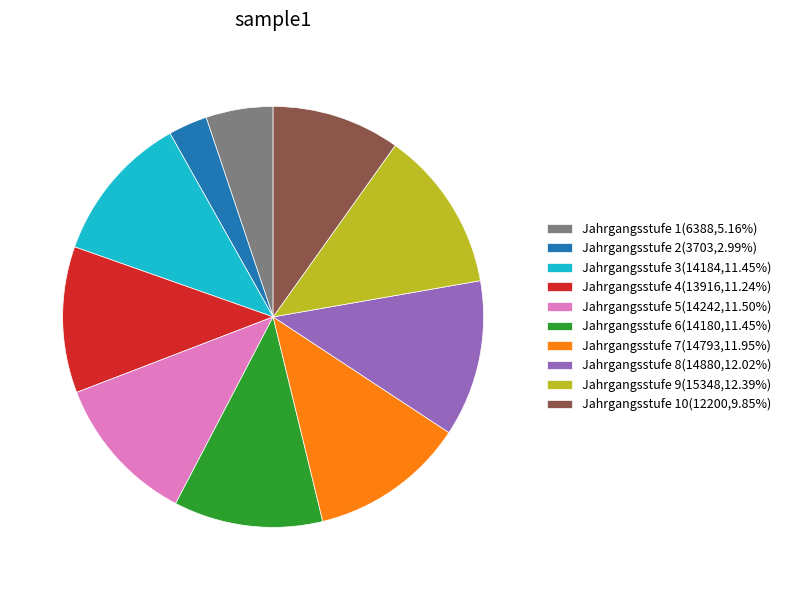

Do Jahrgangsstufe 5(14242,11.50%) and Jahrgangsstufe 1(6388,5.16%) together represent more than half of the pie?

No